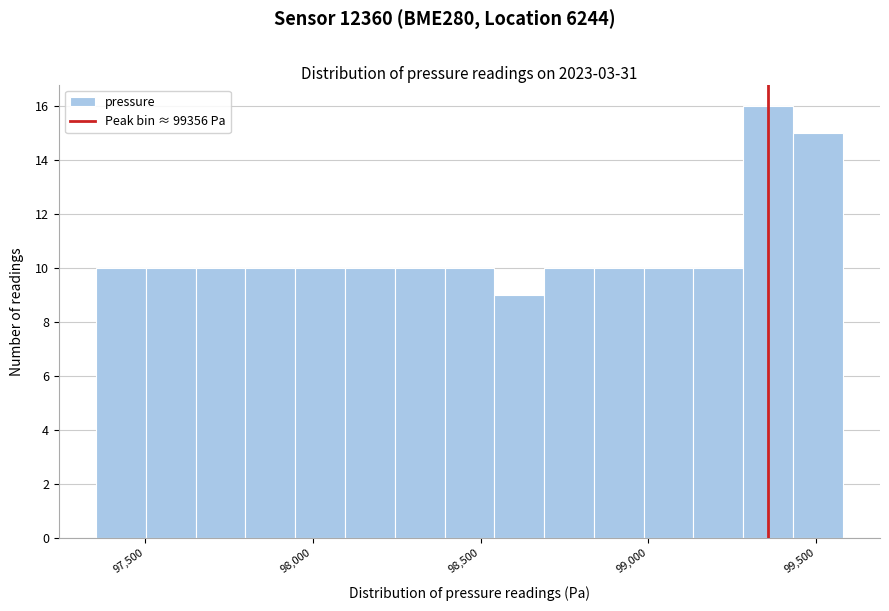

Around what value on the x-axis is the tallest bar? Give the approximate position of its centre, as read against the axis.

99350